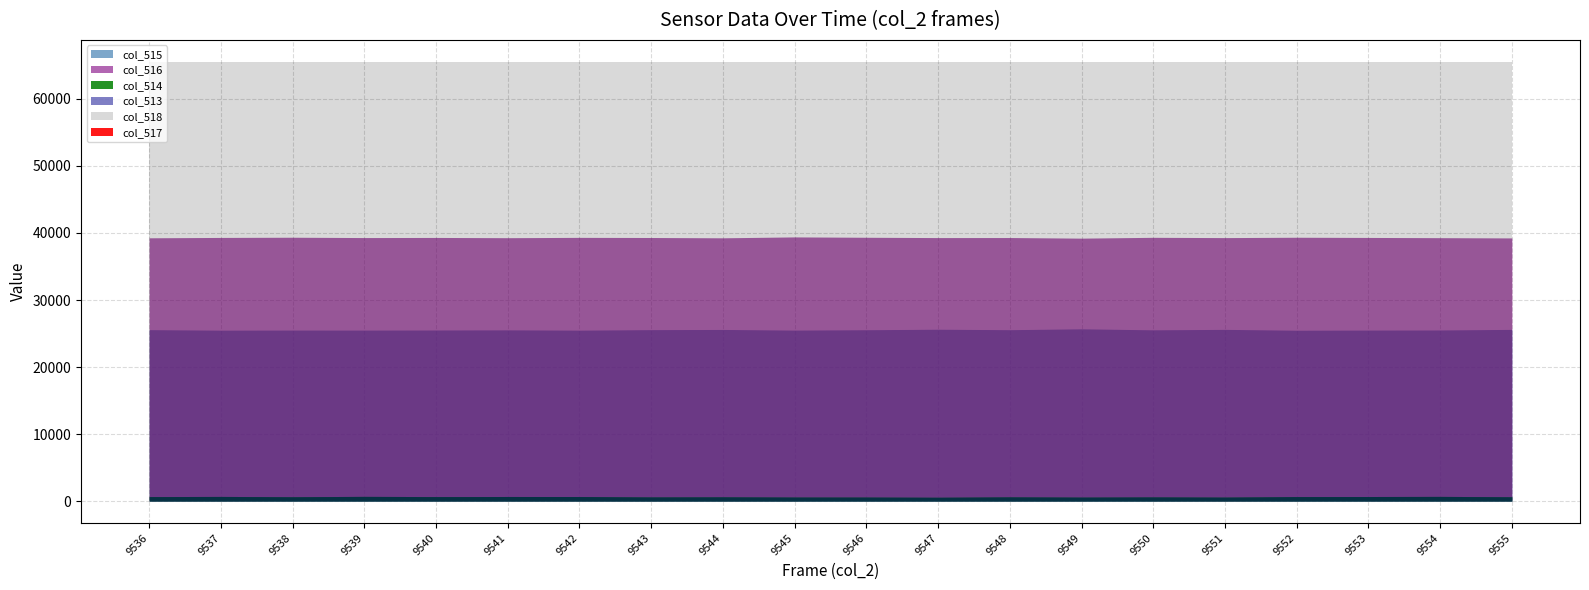

What is the average value of the col_514 series?

651